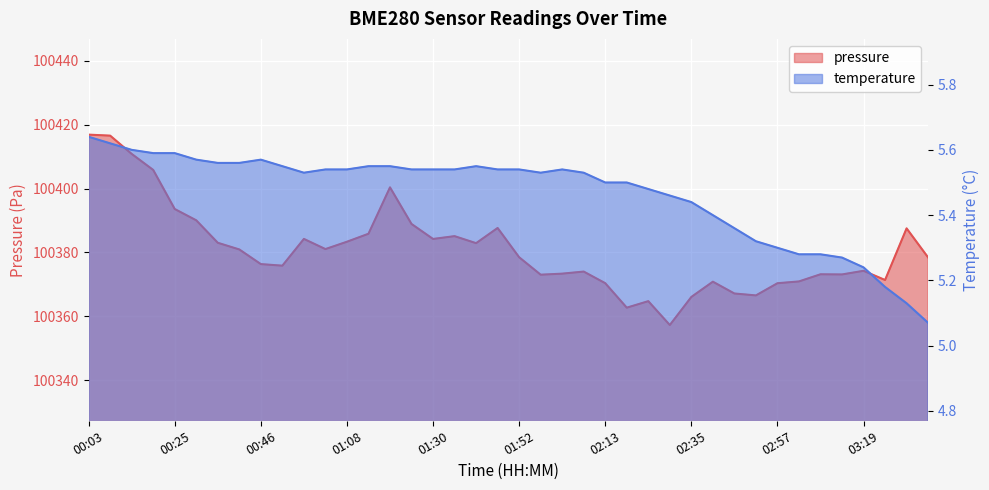

At which category does pressure reach its first local valley?

00:52